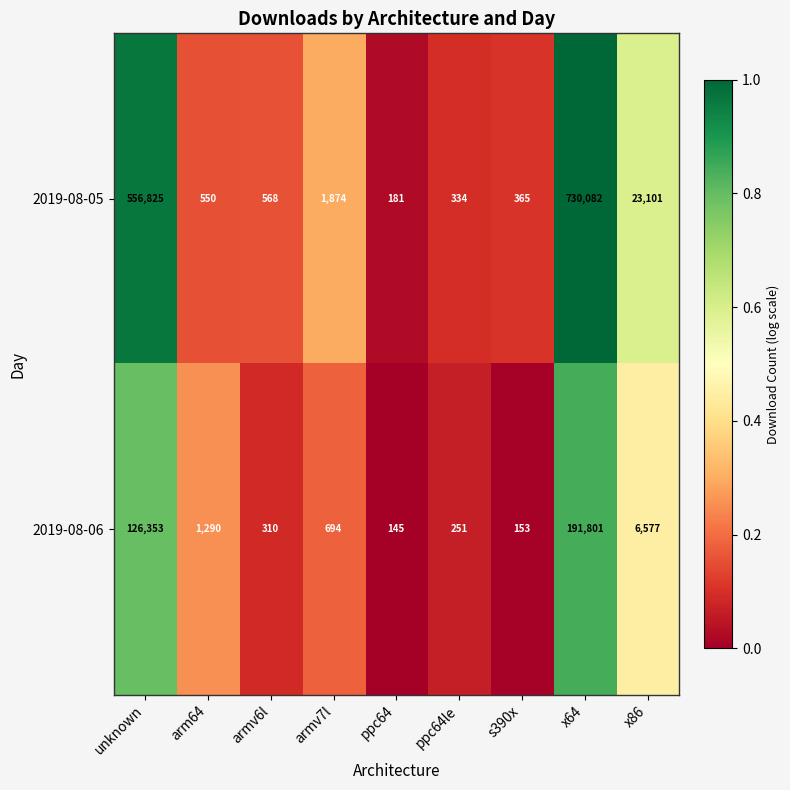

What is the sum of all 2019-08-05 values?

1313880